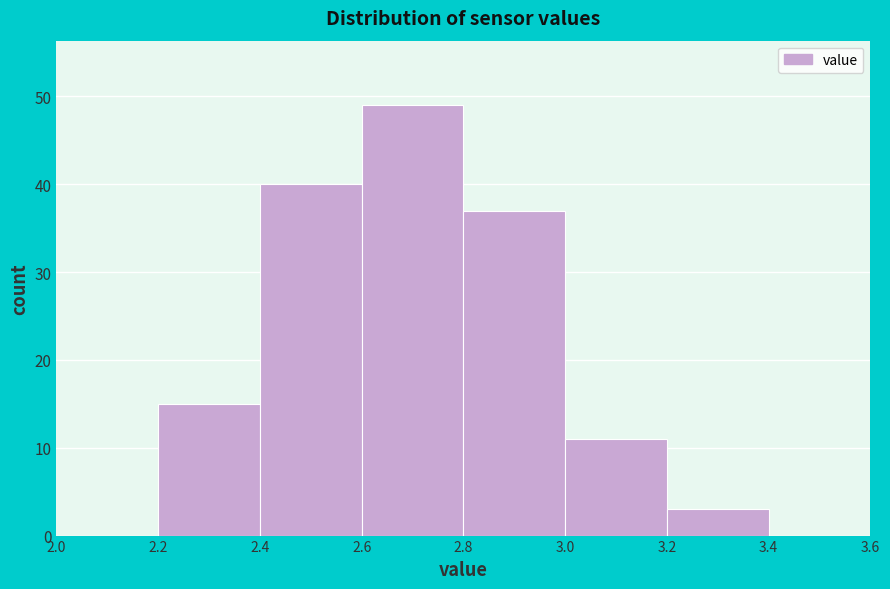

Reading left to right, list every bar in this chart as the range it spans on the x-axis followed by its height. The values are not printed on the chart, so give them approximately, as read against the axis.

2.0 to 2.2: 0
2.2 to 2.4: 15
2.4 to 2.6: 40
2.6 to 2.8: 49
2.8 to 3.0: 37
3.0 to 3.2: 11
3.2 to 3.4: 3
3.4 to 3.6: 0